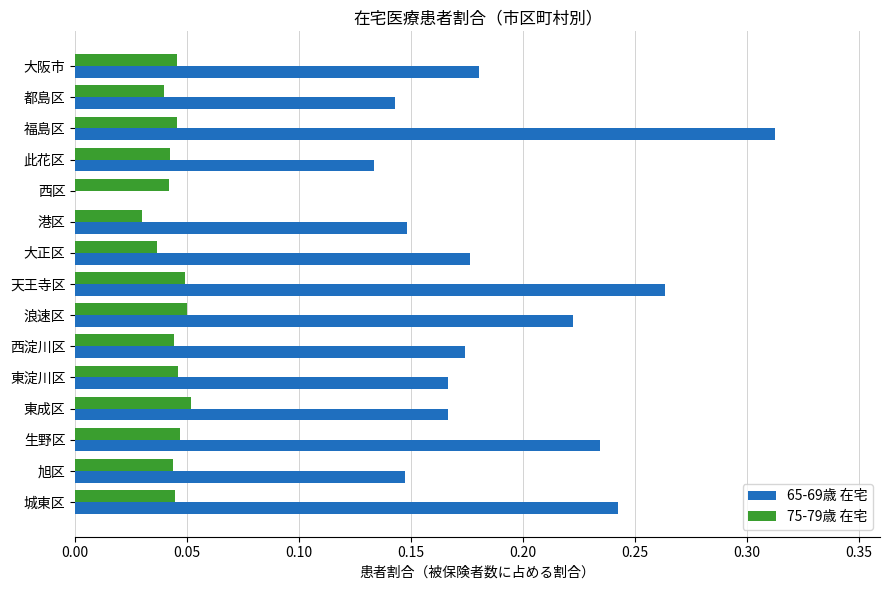

What are all the series names shown in the legend?

65-69歳 在宅, 75-79歳 在宅